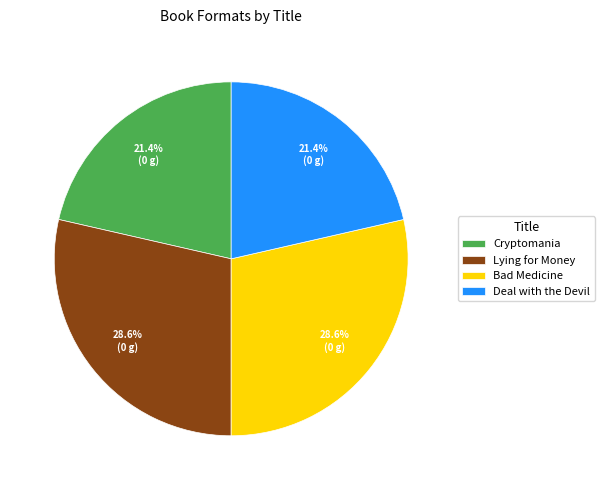

Is there any slice that represents more than half of the pie?

No